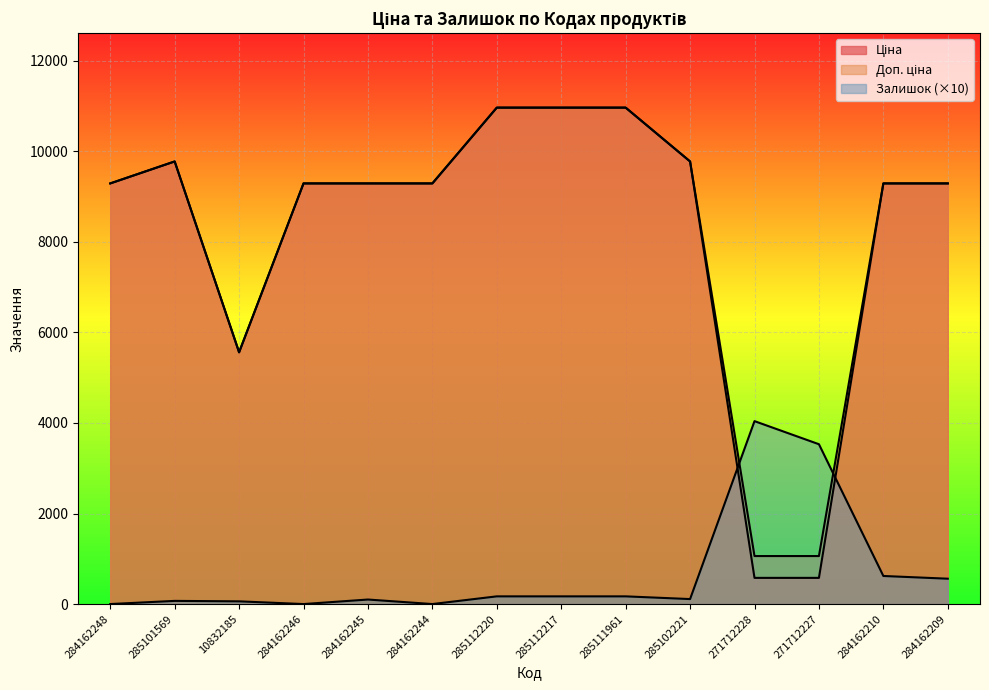

In Залишок, how many points are higher than both neighbors (excluding endpoints)?

3